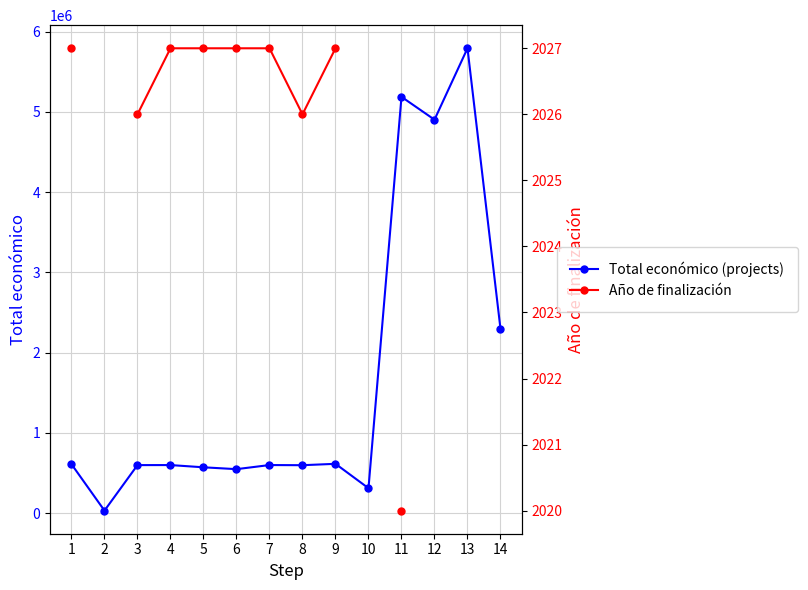

Between 10 and 13, which series saw the biggest shift?

Total económico